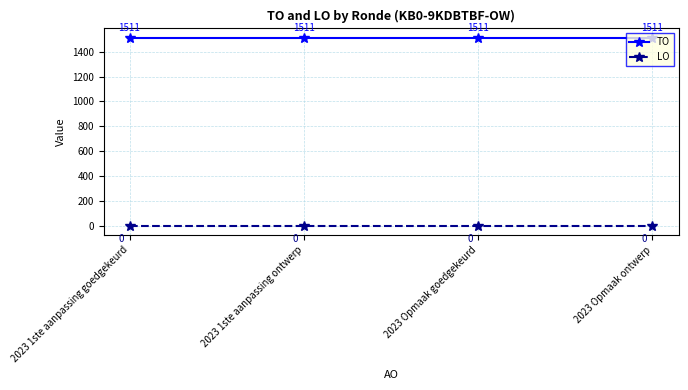

What is the label of the 4th point from the right?

2023 1ste aanpassing goedgekeurd